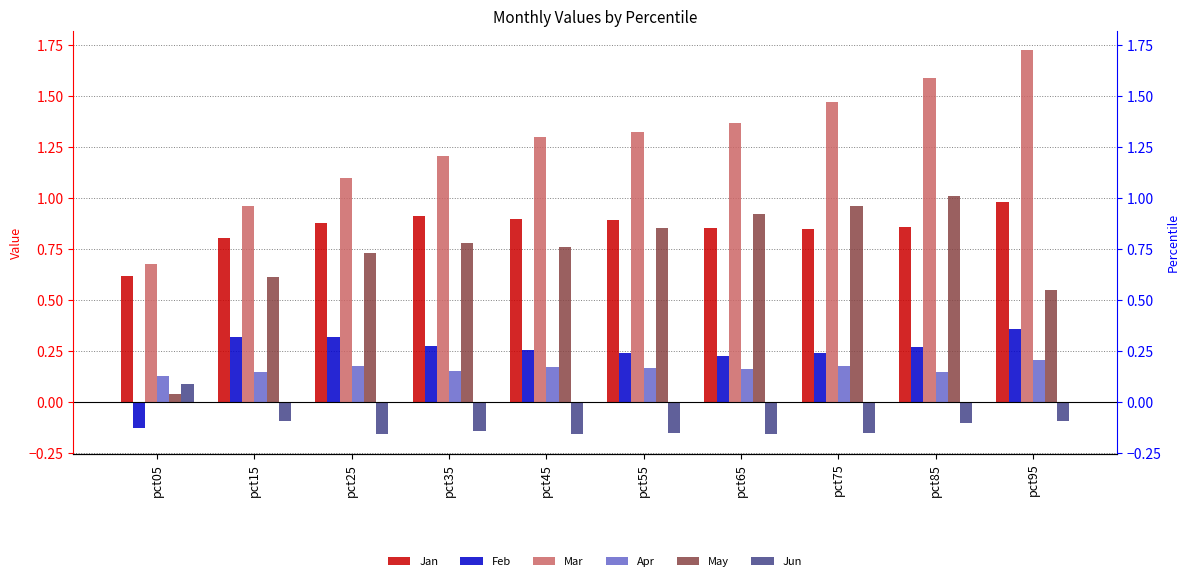

At which label does Mar reach its minimum?

pct05